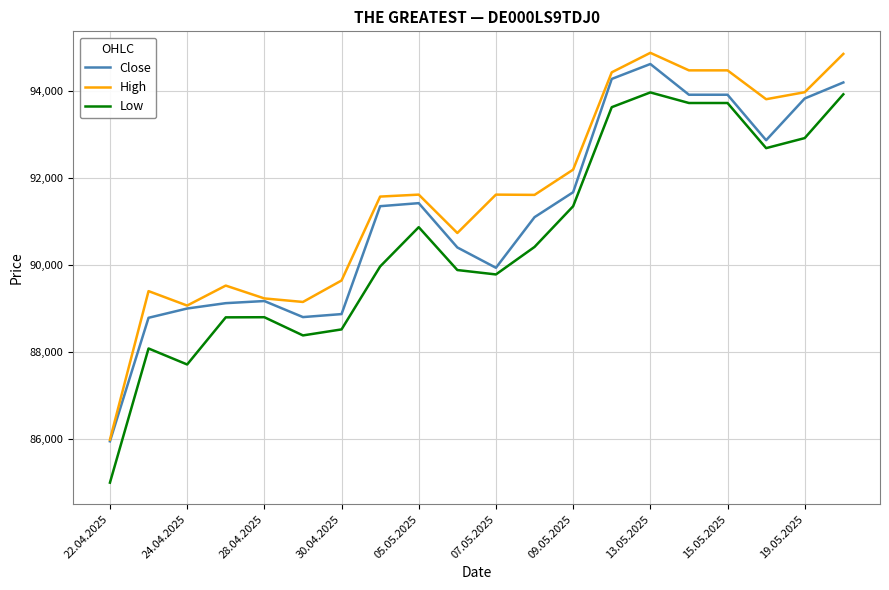

What is the maximum value for Low?

93961